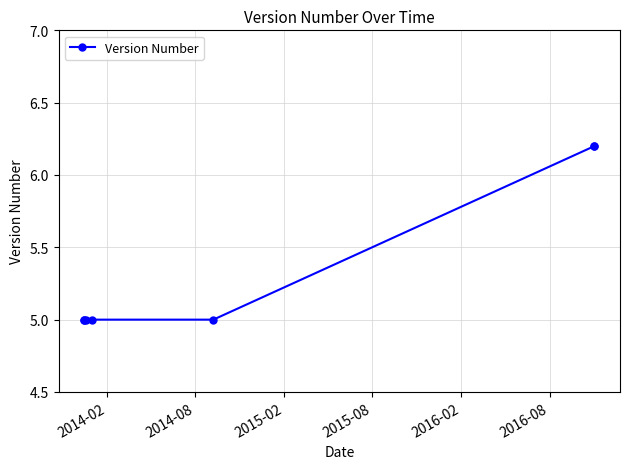

What is the value of the 3rd point from the left?

5.0